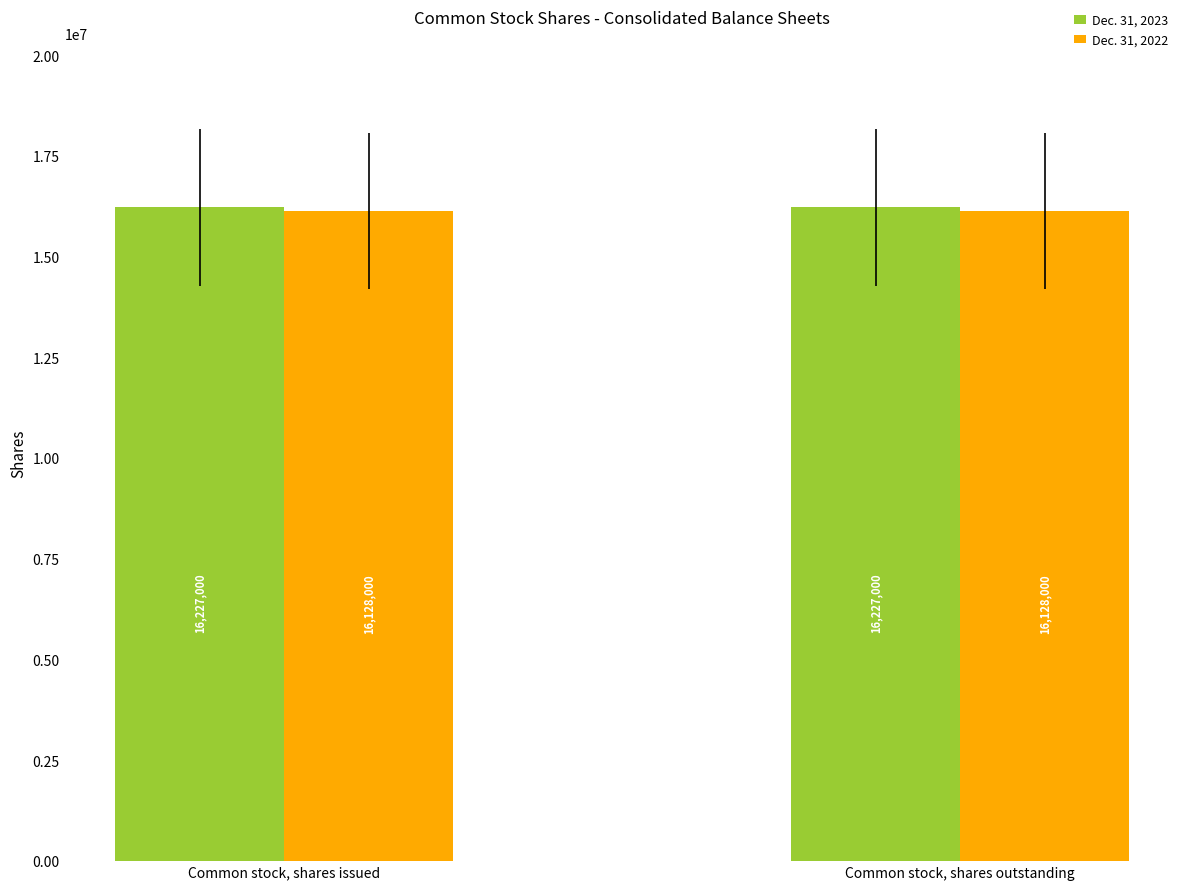

At Common stock, shares issued, list the series in order from smallest to largest.

Dec. 31, 2022, Dec. 31, 2023